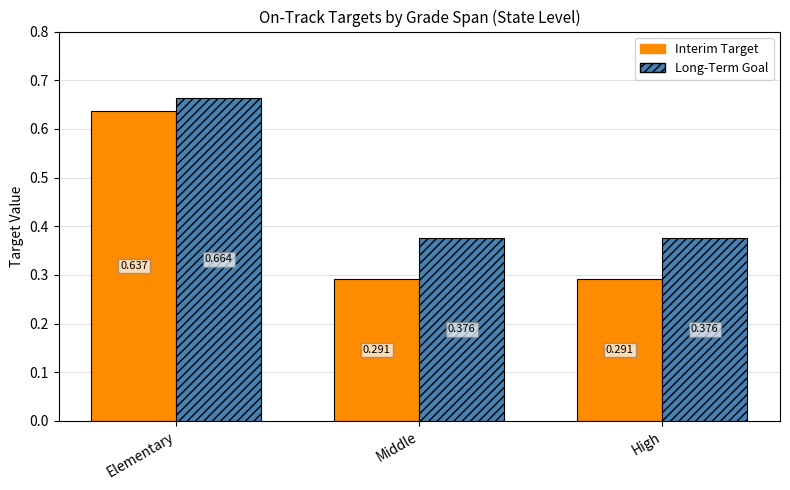

At Elementary, list the series in order from largest to smallest.

Long-Term Goal, Interim Target